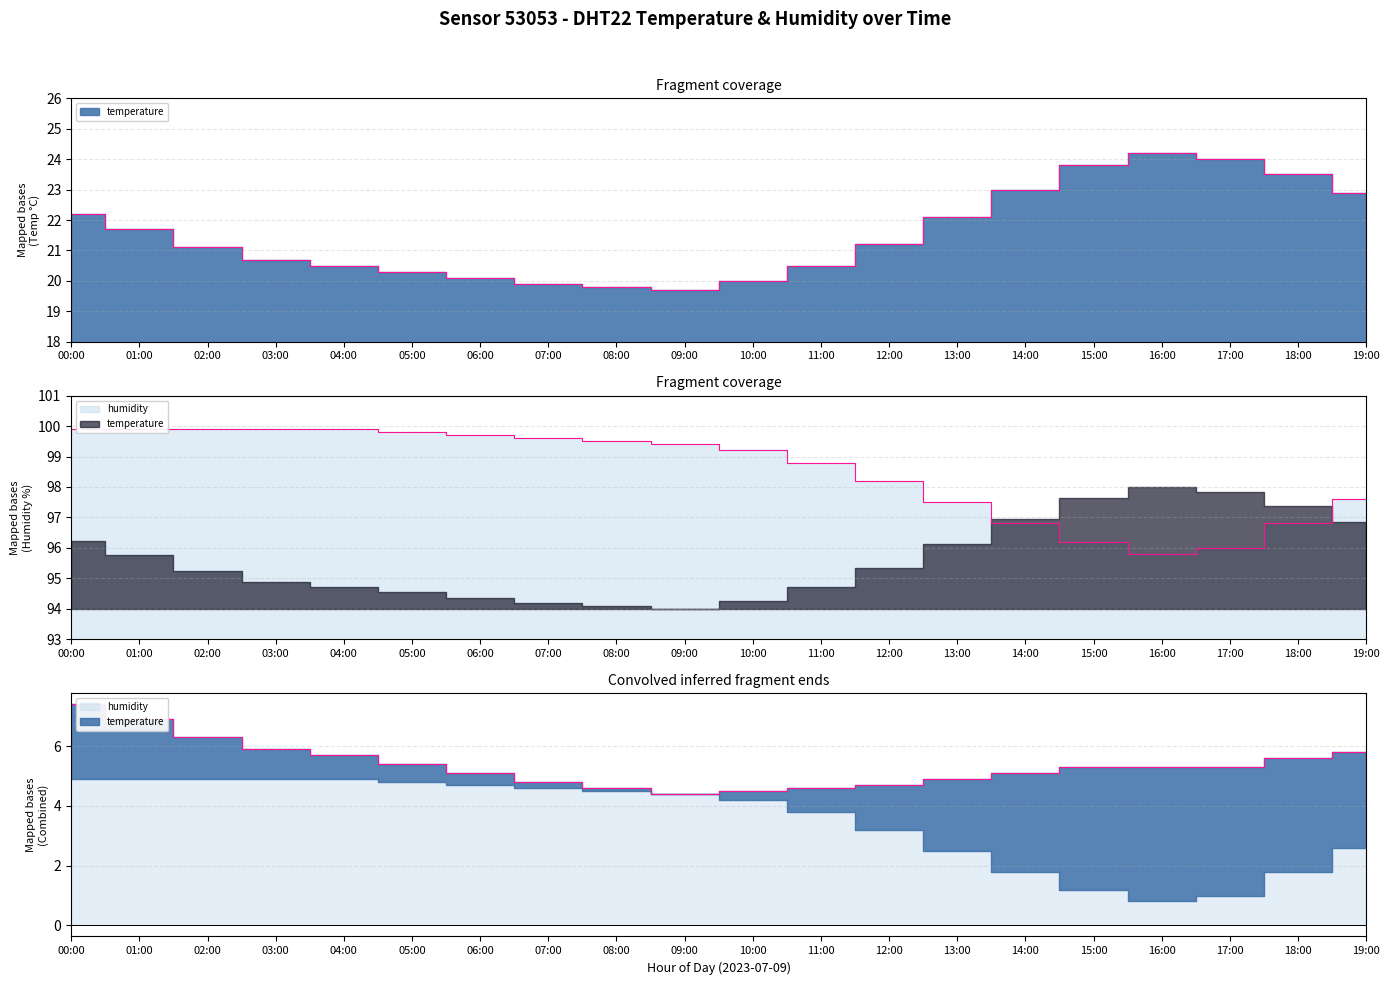

How many values in the humidity series exceed 99?

11